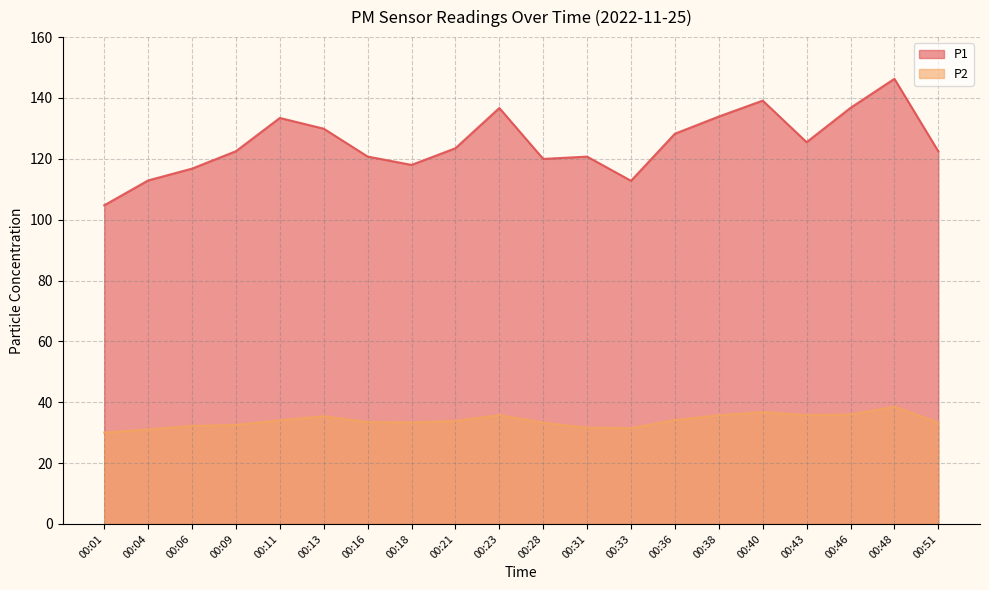

Is the value of P1 at 00:18 greater than the value of P2 at 00:48?

Yes